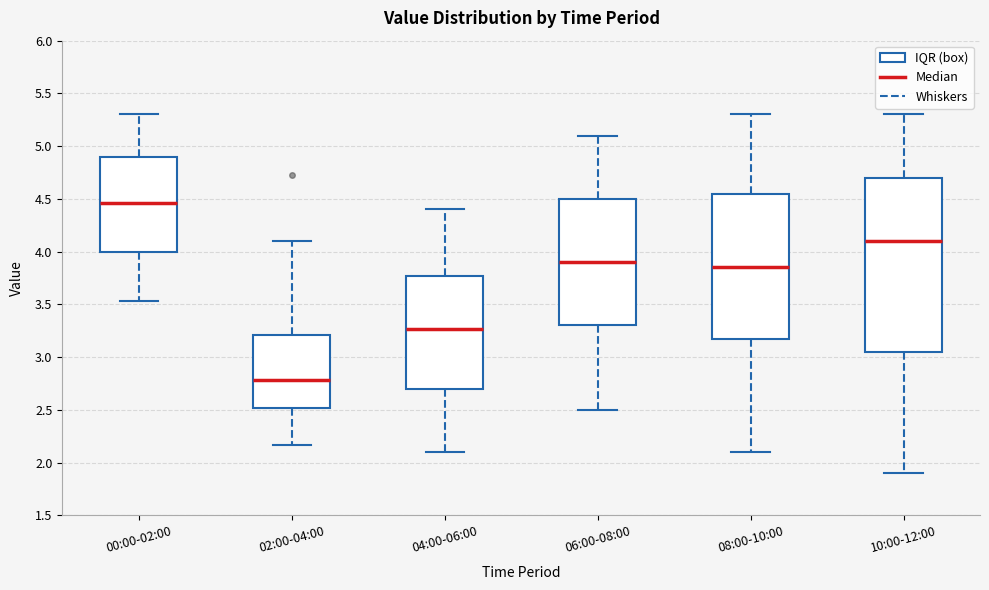

Which box has the lowest median line?

02:00-04:00